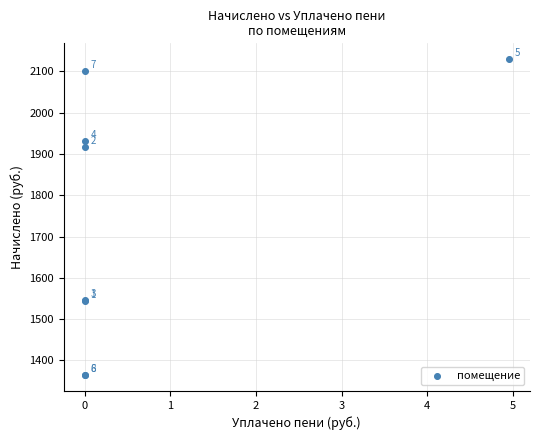

What Y value in the scatter plot is closest to 1746?

1917.3